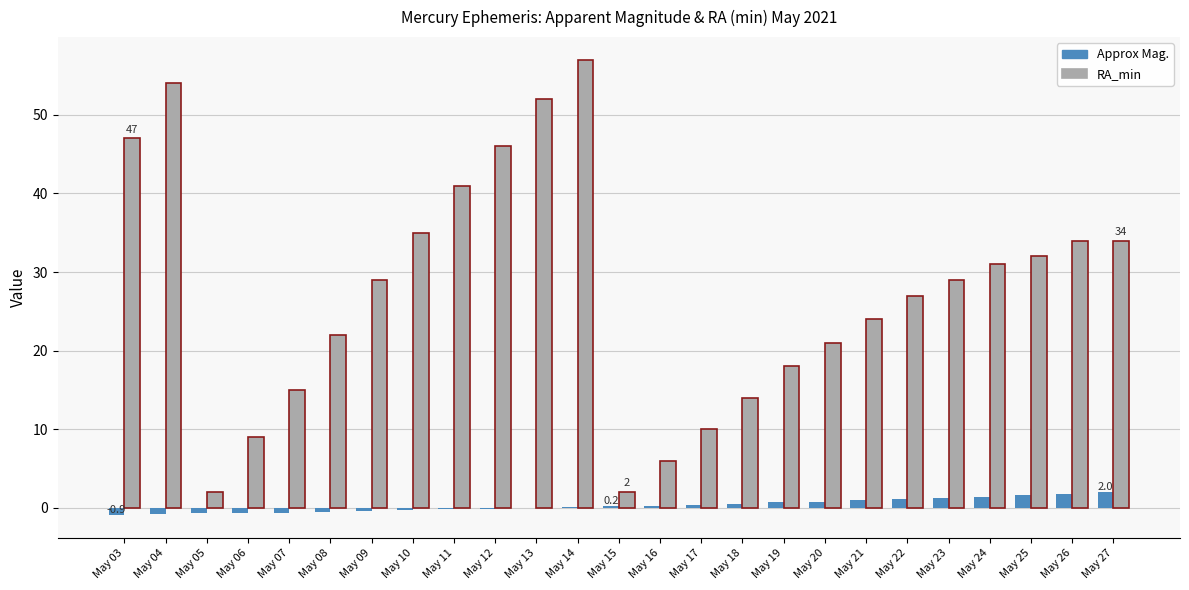

Is the value of RA_min at May 17 greater than the value of Approx Mag. at May 26?

Yes